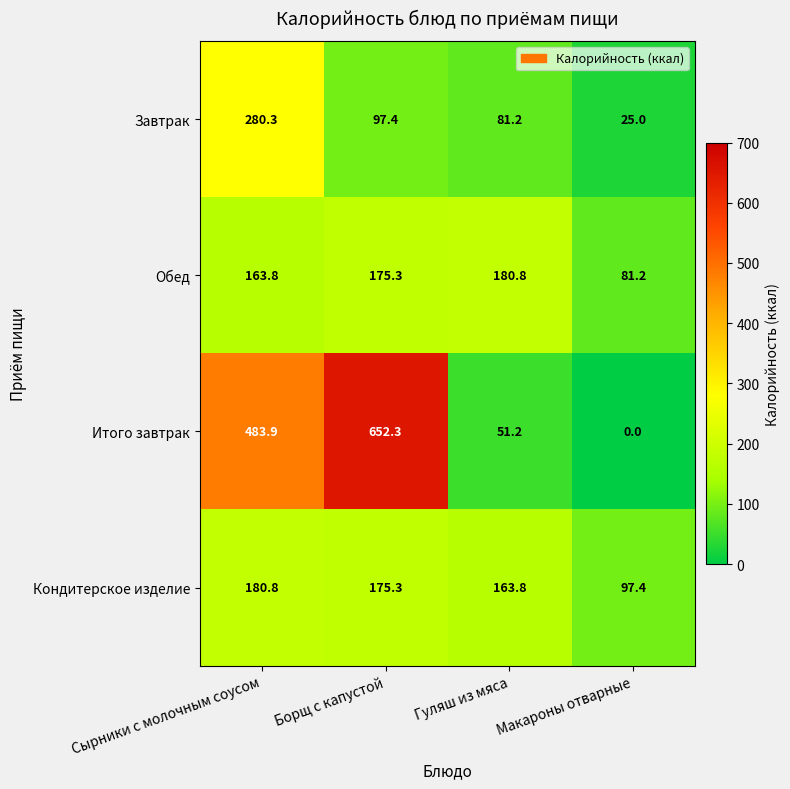

How many distinct data groups are displayed?

4